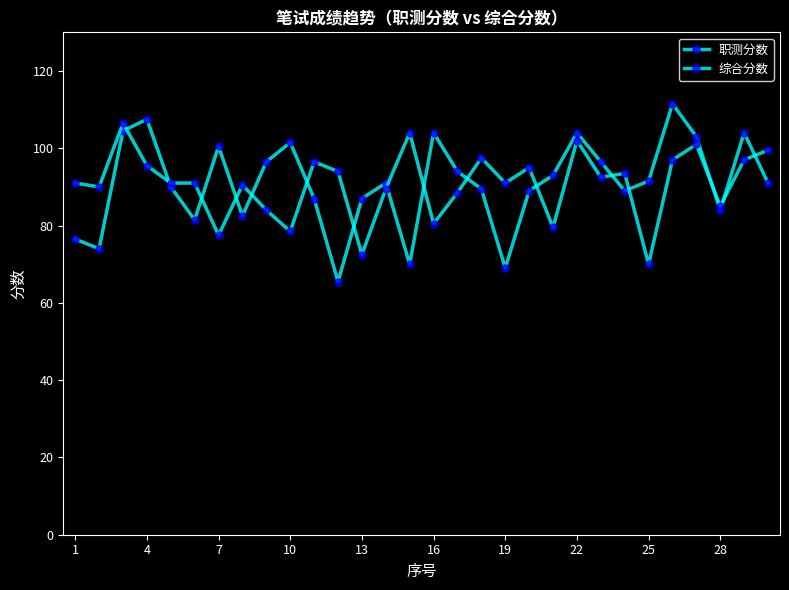

What is the difference between the maximum and minimum values in the 职测分数 series?

46.0